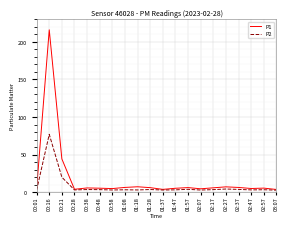

List the series in order of their overall mean, highest first.

P1, P2